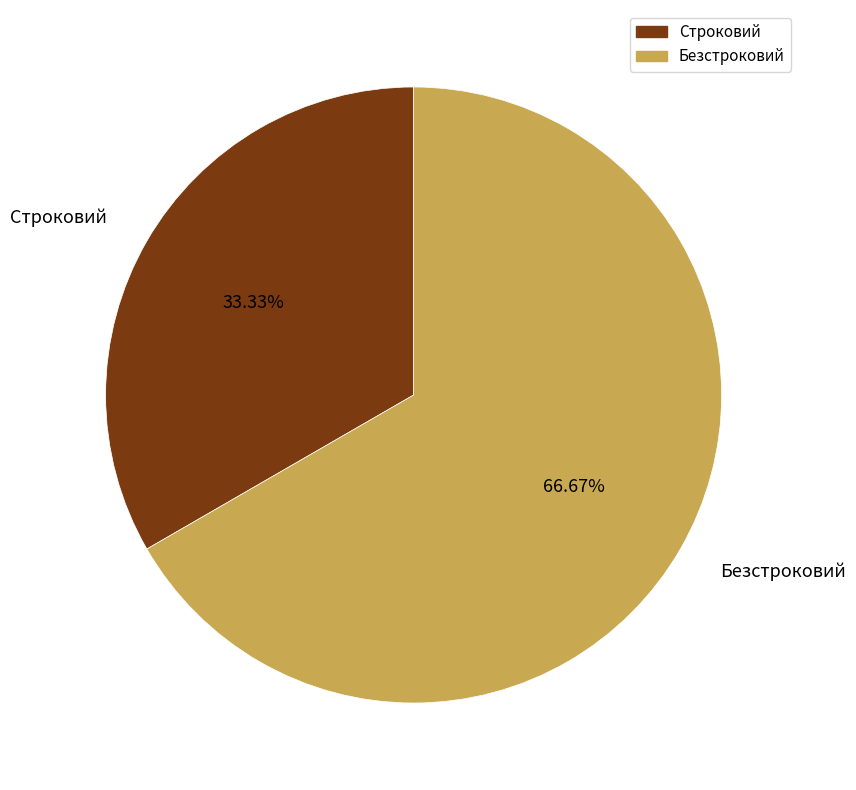

Combined, do Строковий and Безстроковий account for over 50%?

Yes